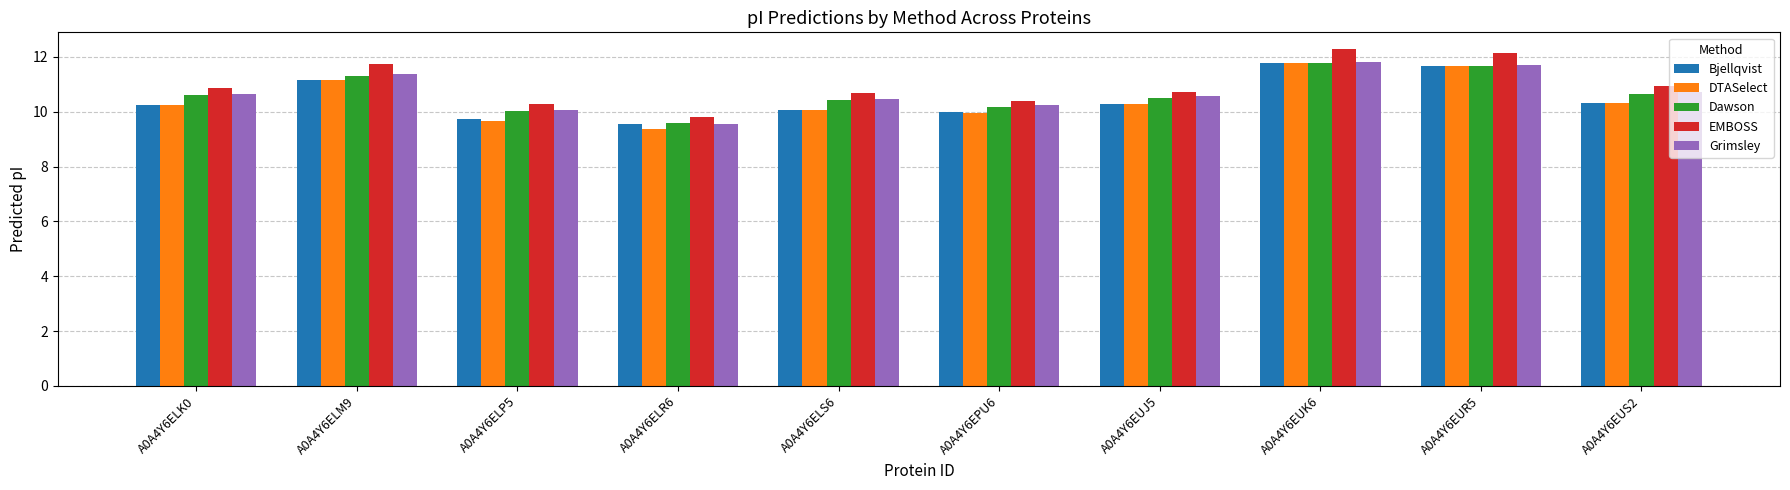

What is the sum of the DTASelect values at A0A4Y6EUK6 and A0A4Y6ELR6?

21.2